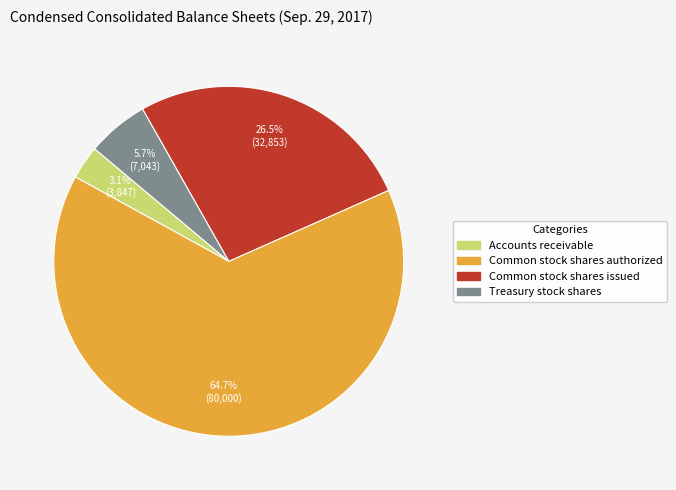

Combined, do Treasury stock shares and Accounts receivable account for over 50%?

No